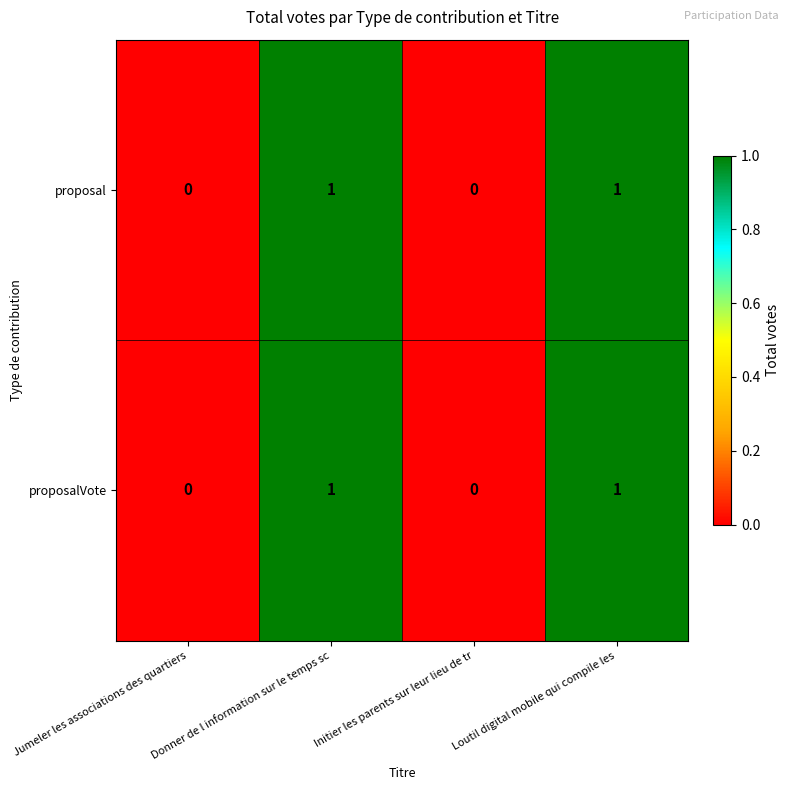

The value of proposalVote at Jumeler les associations des quartiers is 0. True or false?

True